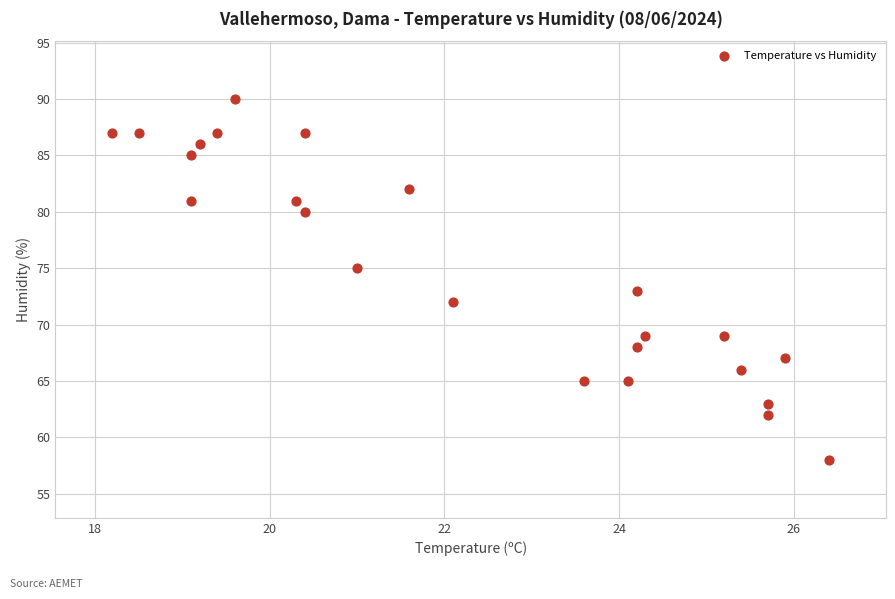

What is the range of Y values (max minus min)?

32